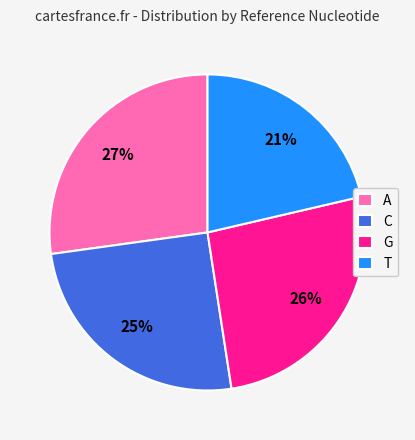

Which slice is the largest?

A